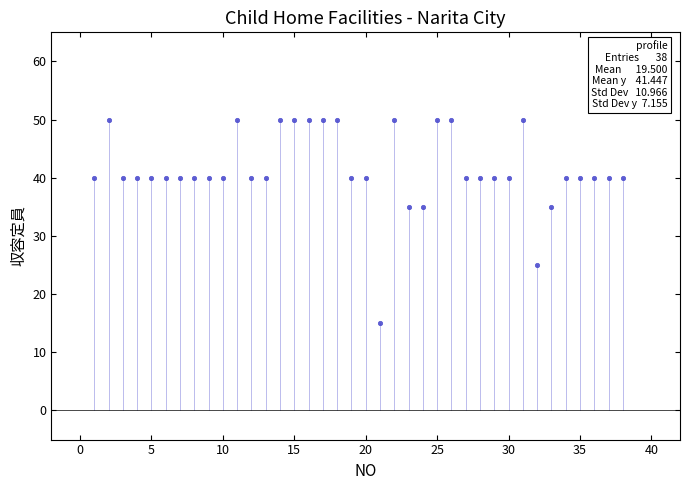

What is the range of X values (max minus min)?

37